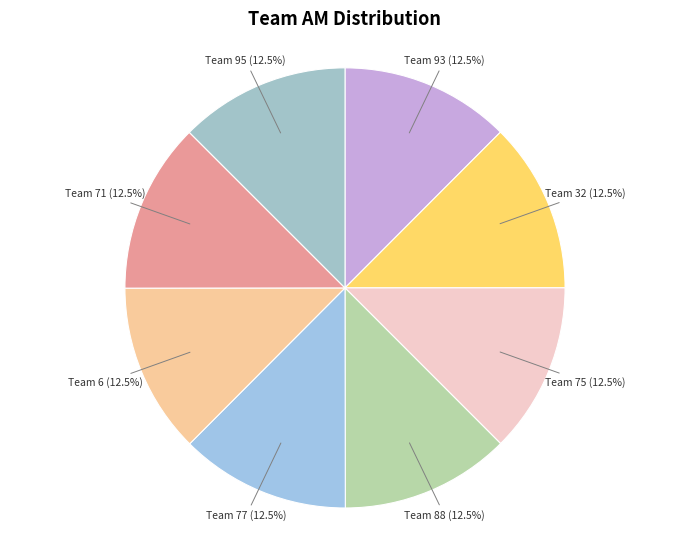

Is there any slice that represents more than half of the pie?

No